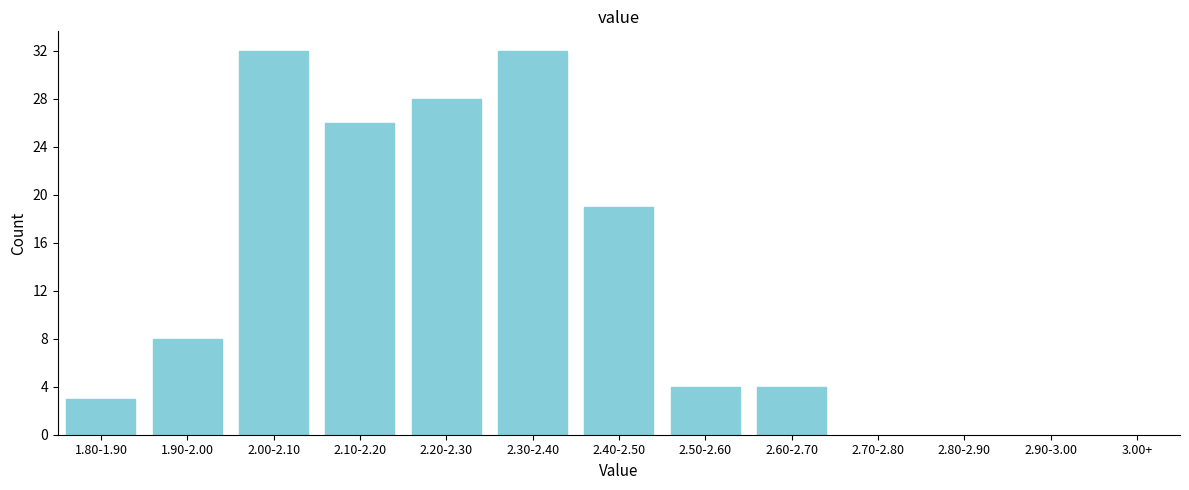

Reading left to right, list all the values displayed in this chart.

3	8	32	26	28	32	19	4	4